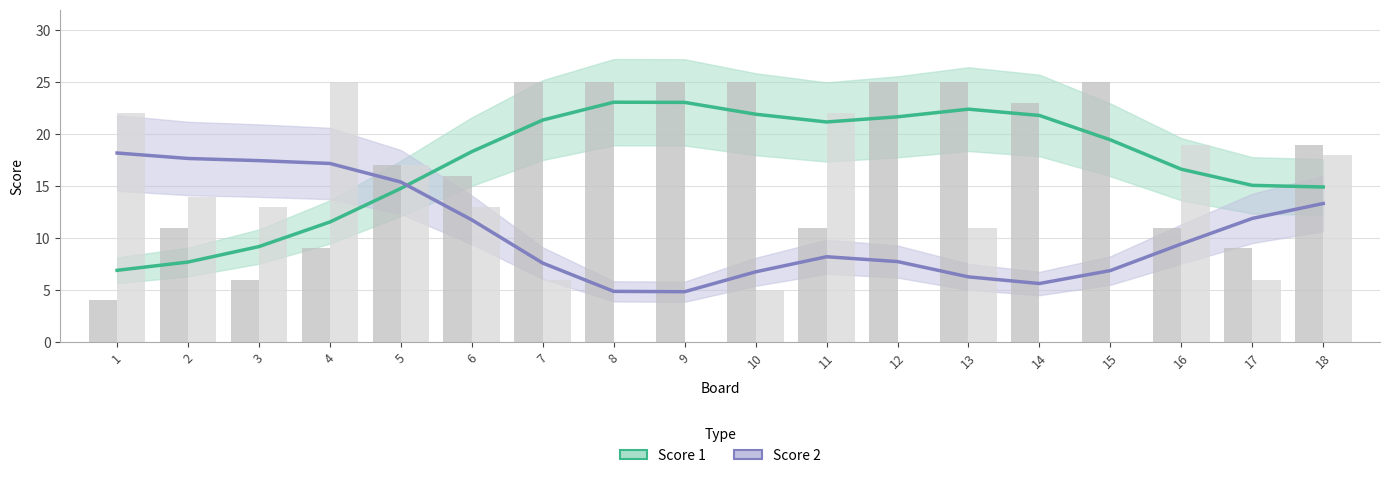

What is the sum of the Score 2 values at 5 and 12?

23.1